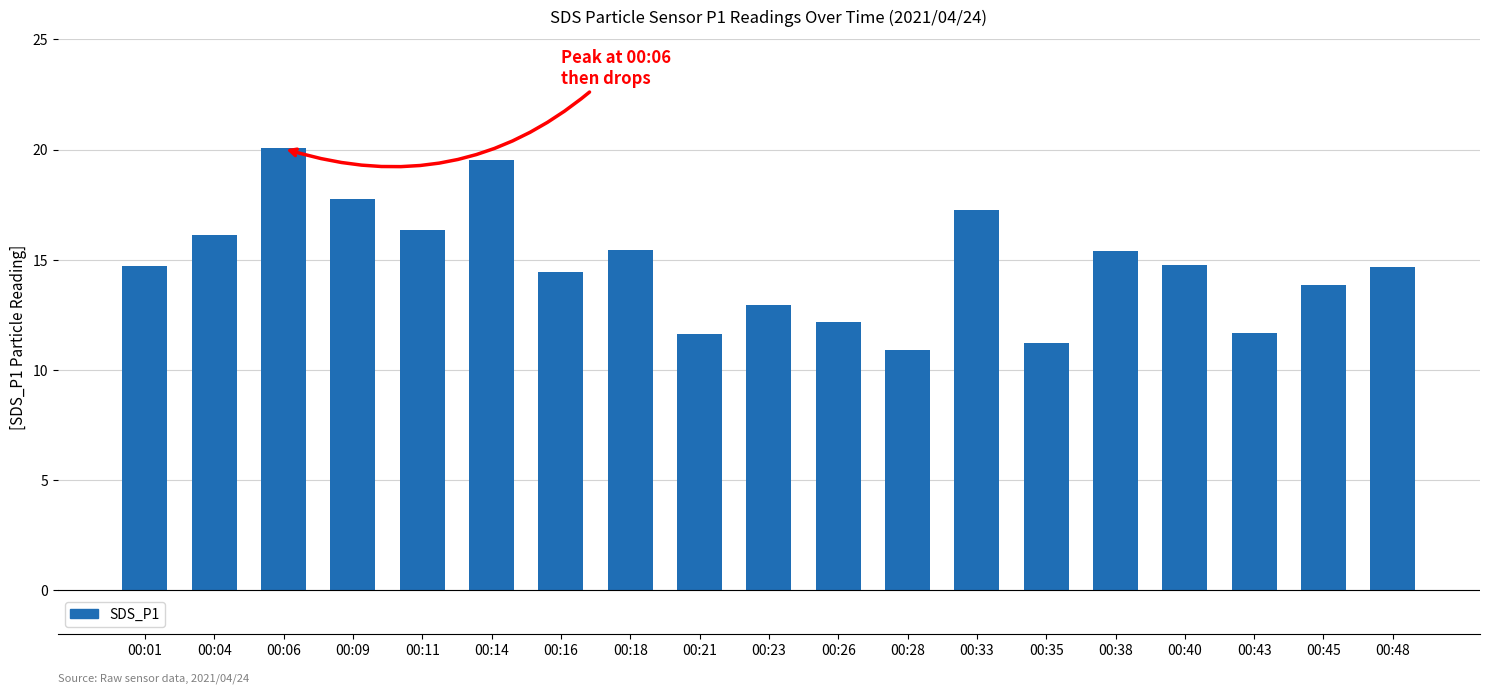

What is the minimum value shown in the chart?

10.9